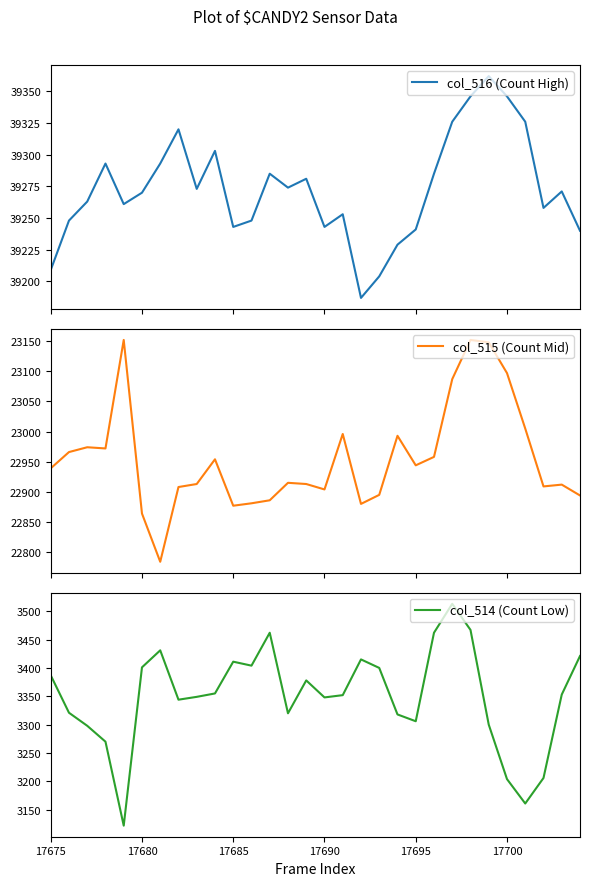

What is the value of the col_516 (Count High) point at the 4th from the left?

39293